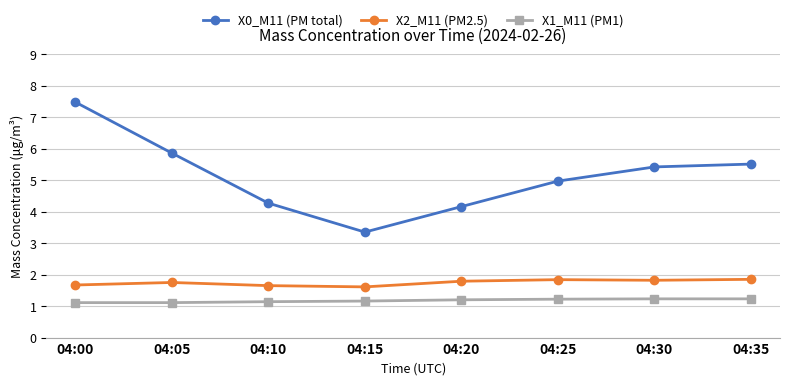

In X2_M11 (PM2.5), how many points are higher than both neighbors (excluding endpoints)?

2